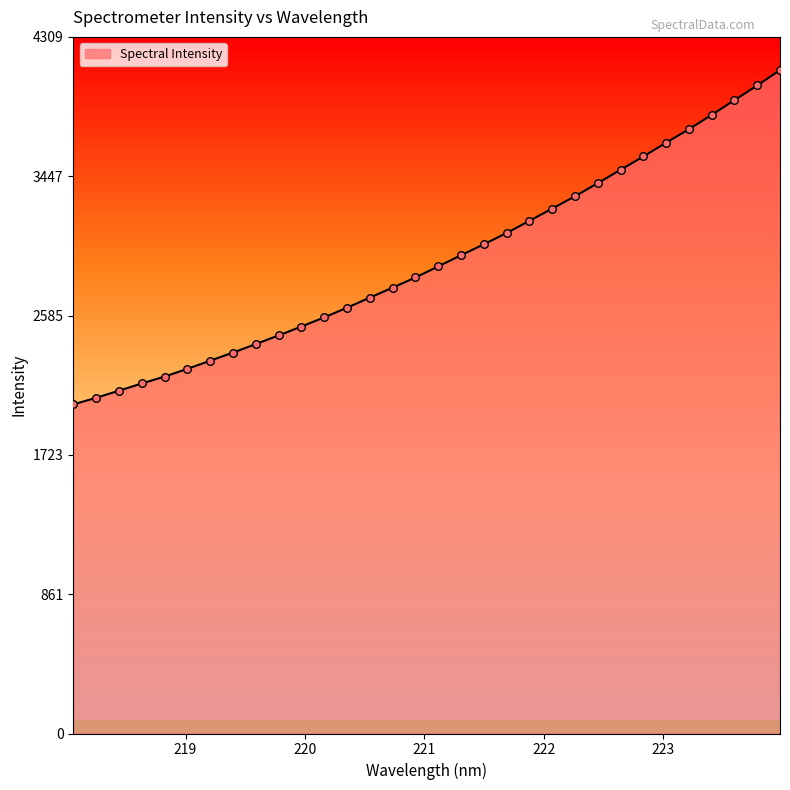

What is the difference between the maximum and minimum values?

2068.1